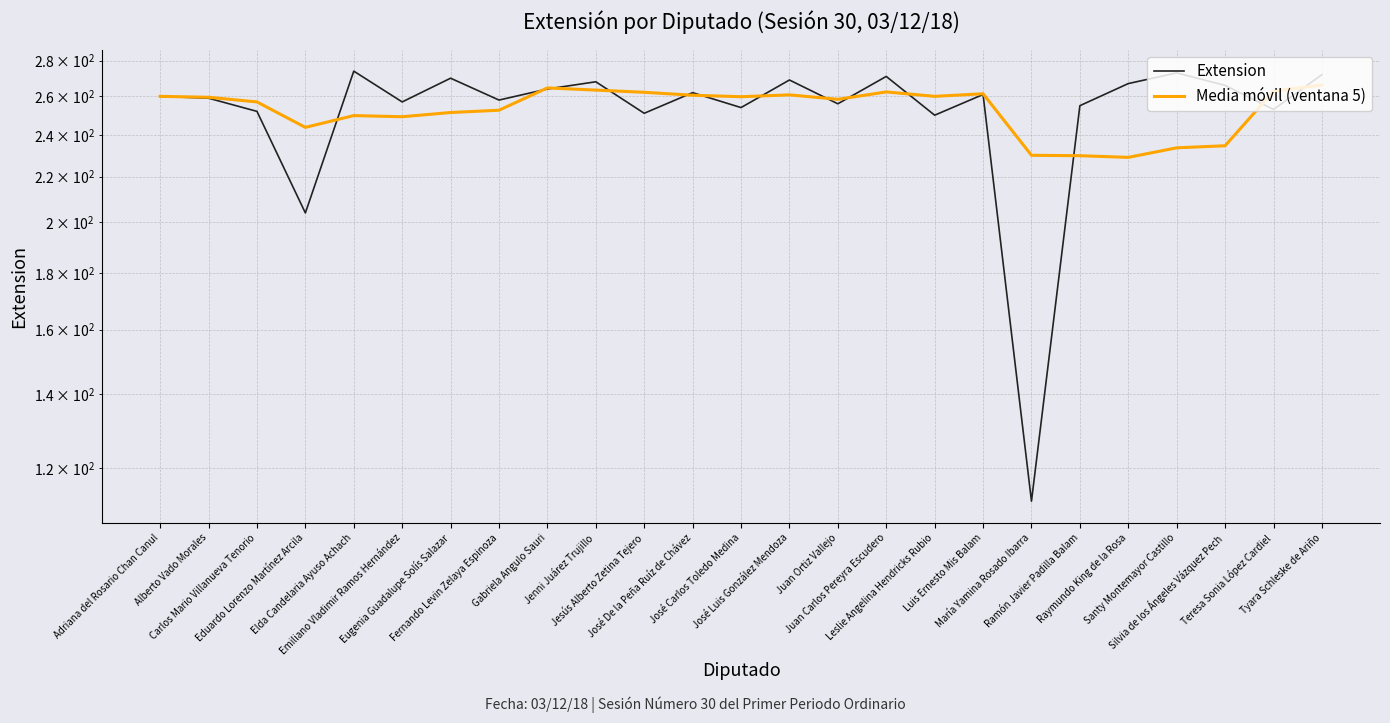

At how many categories does at least one series exceed 231?

24